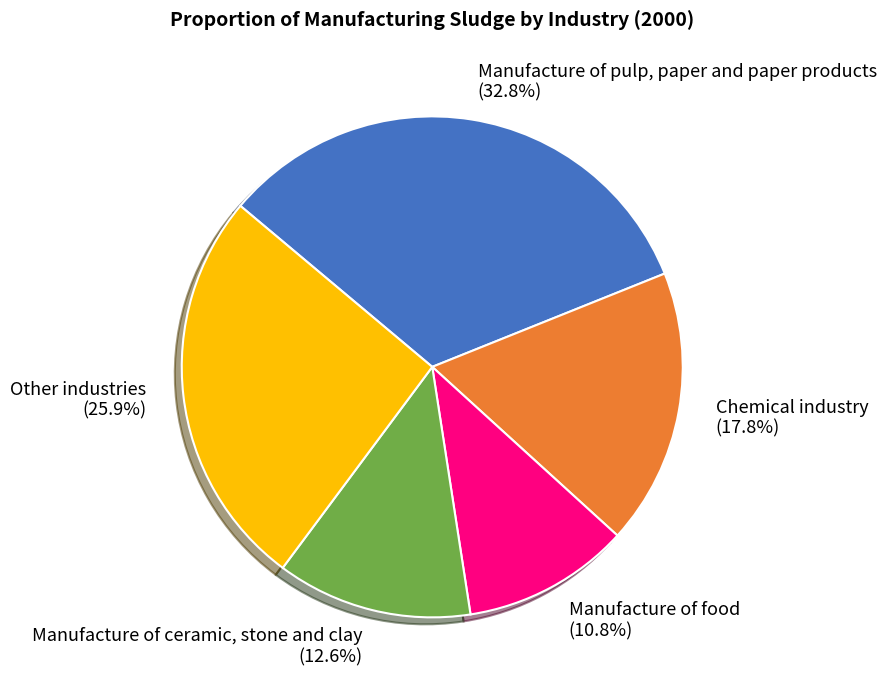

Count the number of slices in the pie.

5